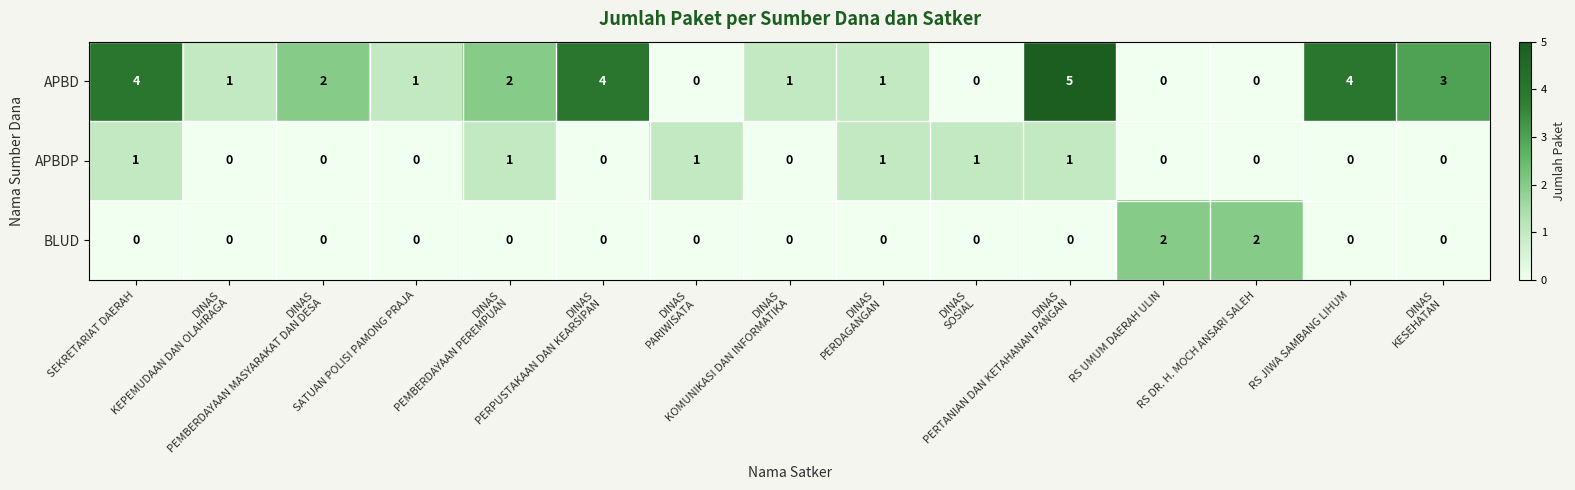

Count the number of categories in the chart.

15